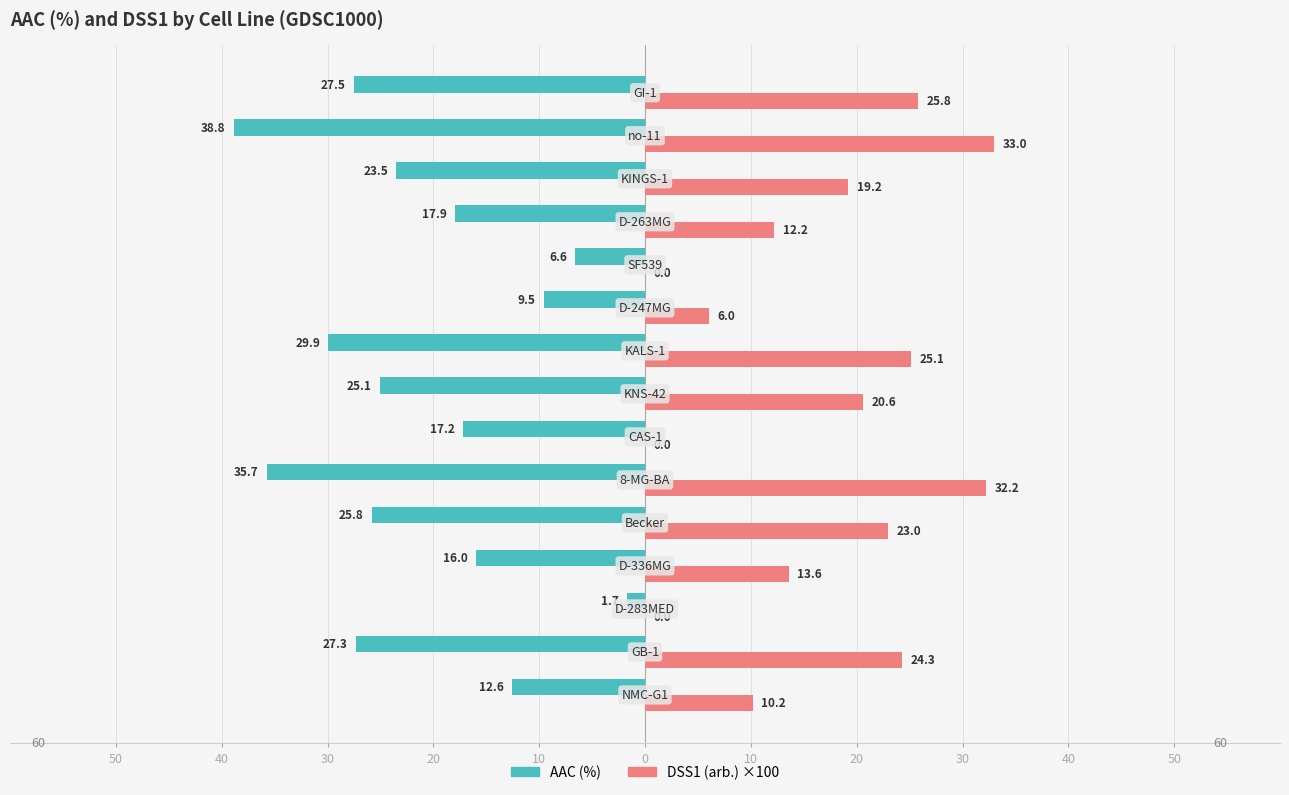

Count the number of categories in the chart.

15